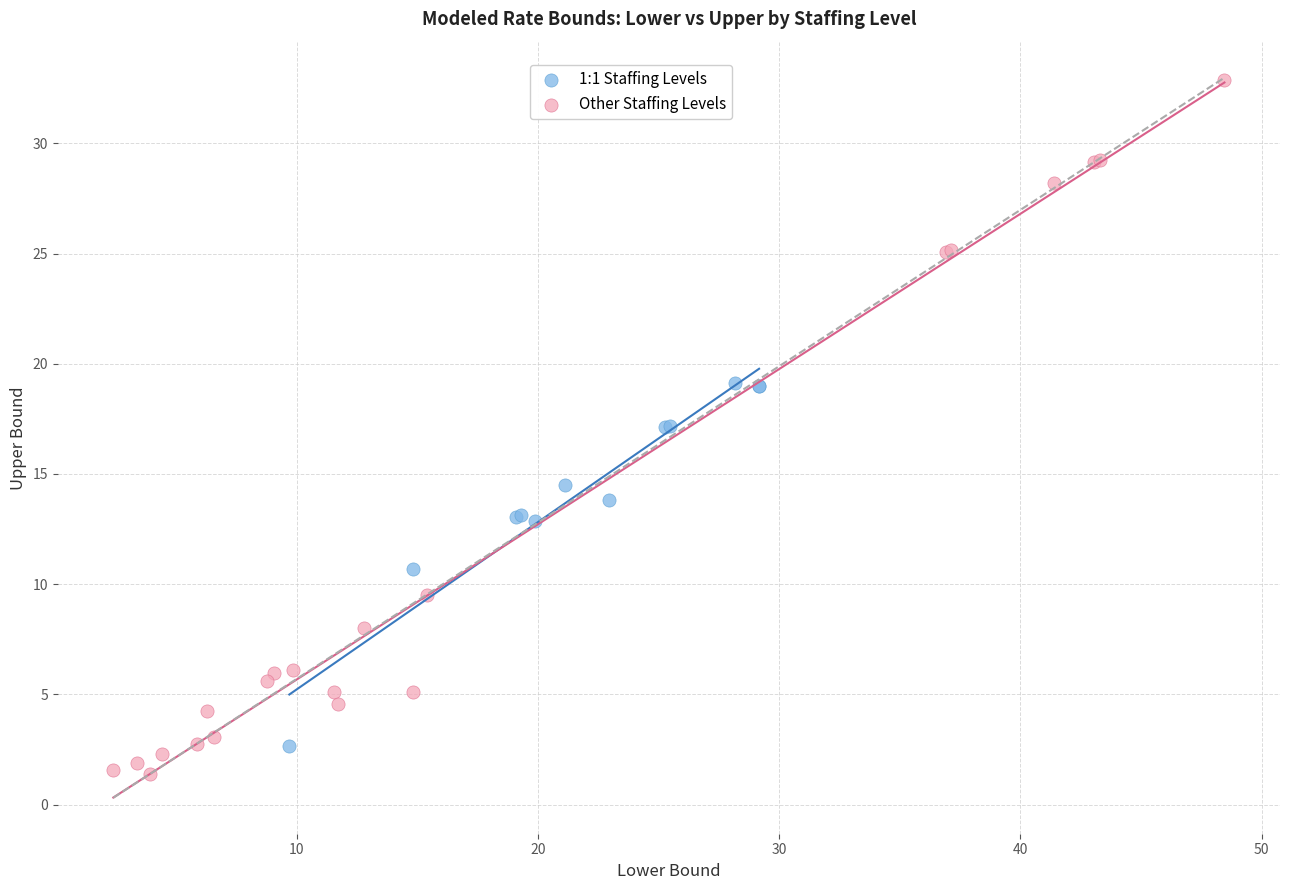

Which series reaches the maximum Y coordinate?

Other Staffing Levels